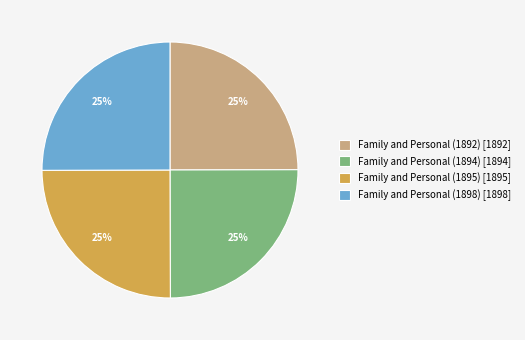

What is the ratio of the value at Family and Personal (1898) to the value at Family and Personal (1892)?

1.0